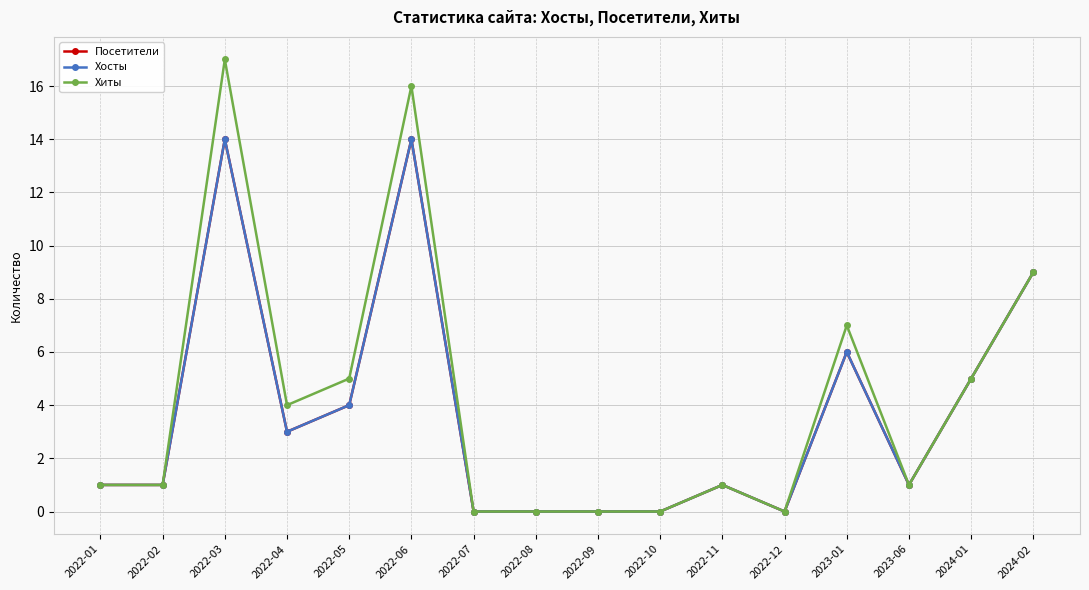

Does the chart have visible grid lines?

Yes